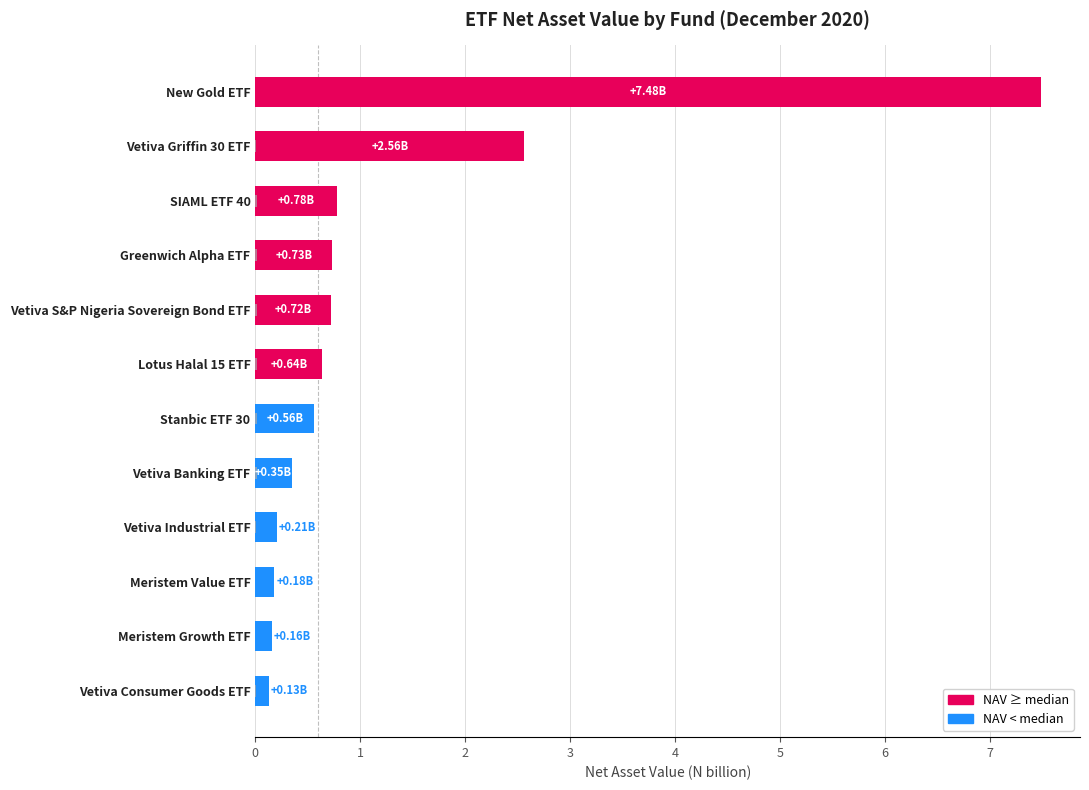

What is the value of the Net Asset Value (N billion) bar at the 9th from the left?

0.7